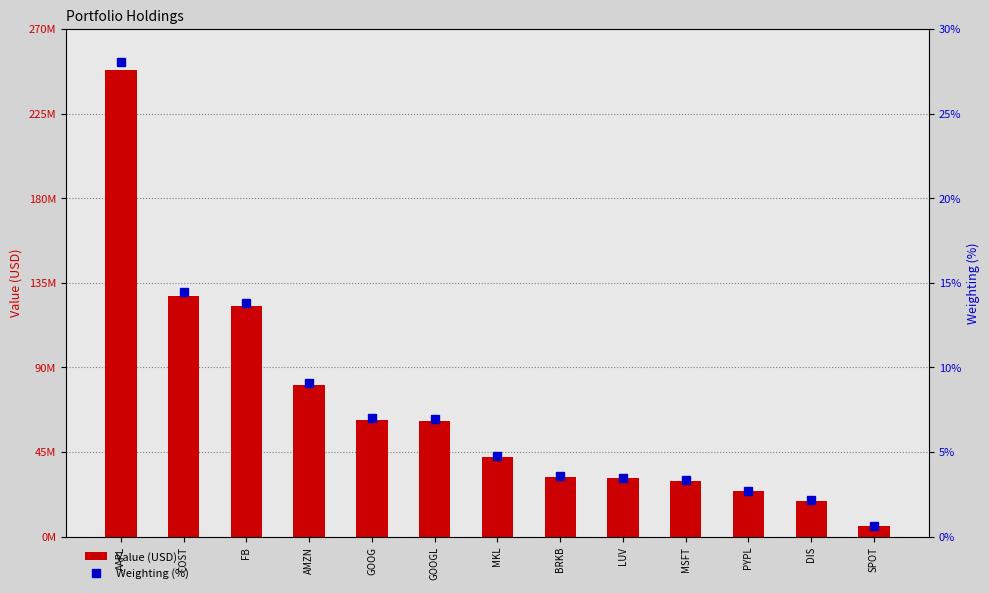

Which category has the highest value in the Value (USD) series?

AAPL